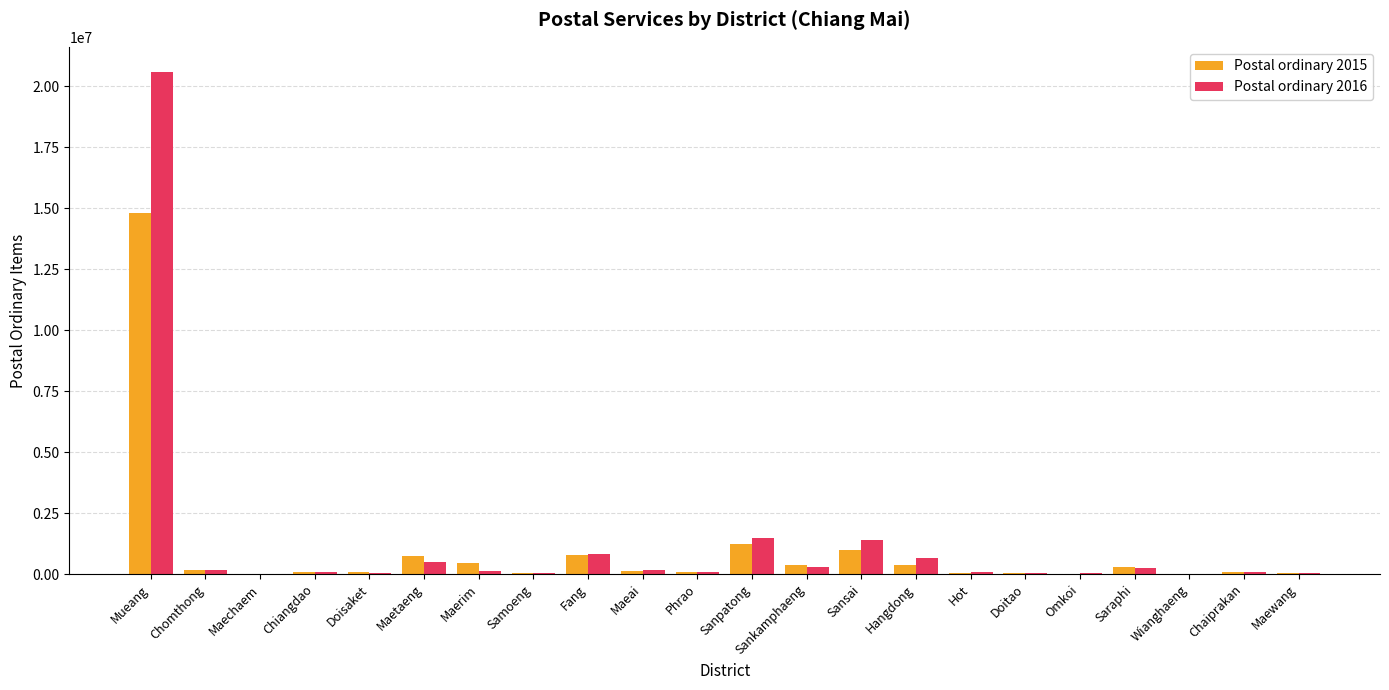

At which category is the sum across all series the highest?

Mueang